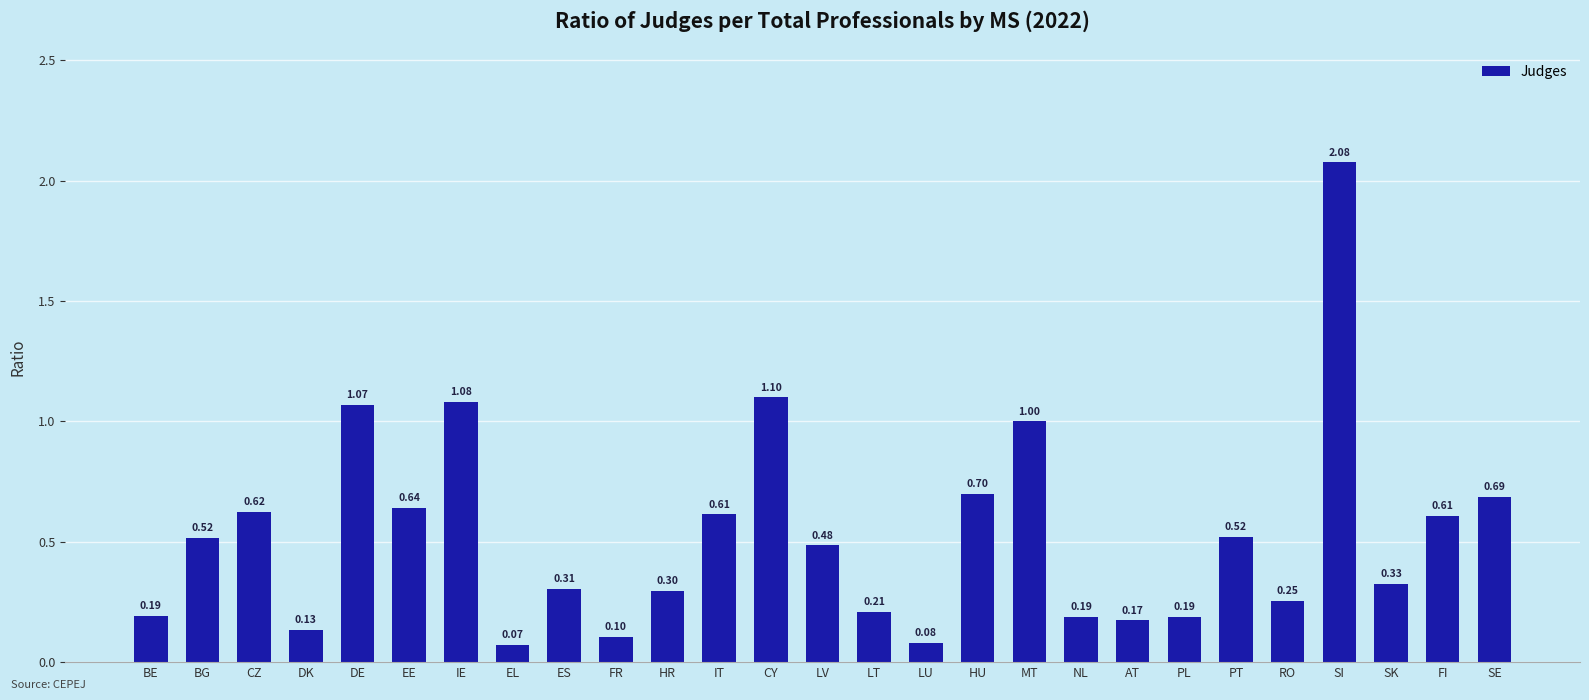

Where is the data nearest to the value 1?

MT